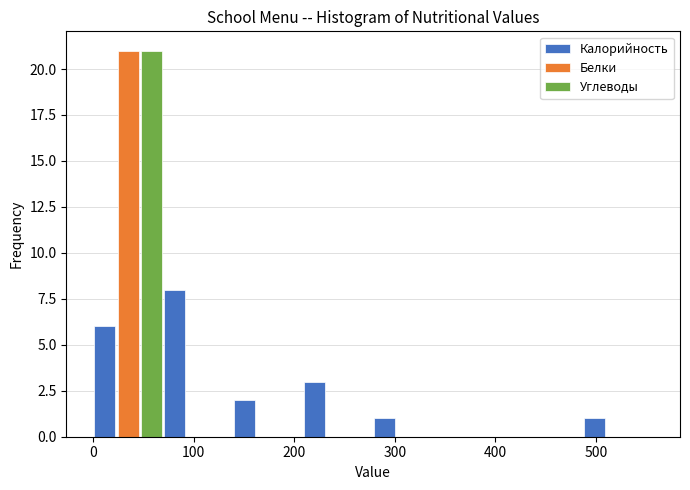

Reading left to right, transcribe this chart: for each range on the x-axis, give the height of each series' bar. Neither the bar edges nor the heights are printed on the chart, so give them approximately, as read against the axes.

0 to 70: Калорийность=6	Белки=21	Углеводы=21
70 to 140: Калорийность=8	Белки=0	Углеводы=0
140 to 210: Калорийность=2	Белки=0	Углеводы=0
210 to 280: Калорийность=3	Белки=0	Углеводы=0
280 to 350: Калорийность=1	Белки=0	Углеводы=0
350 to 420: Калорийность=0	Белки=0	Углеводы=0
420 to 490: Калорийность=0	Белки=0	Углеводы=0
490 to 560: Калорийность=1	Белки=0	Углеводы=0